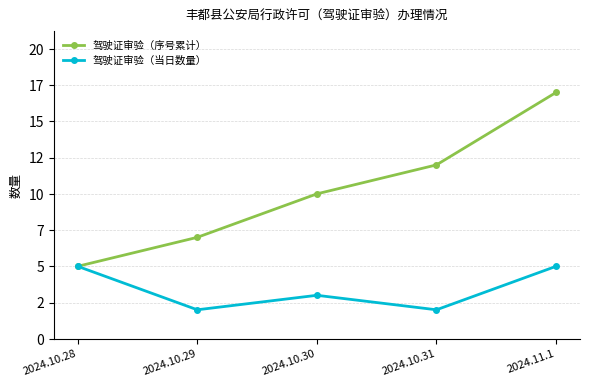

Where is the first local minimum for 驾驶证审验（当日数量）?

2024.10.29